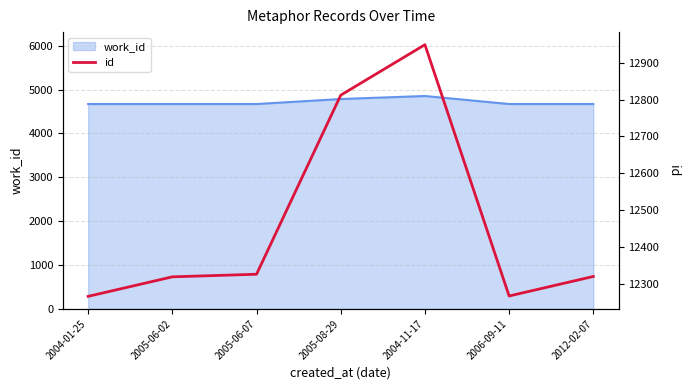

Where is the first local maximum?

2004-11-17